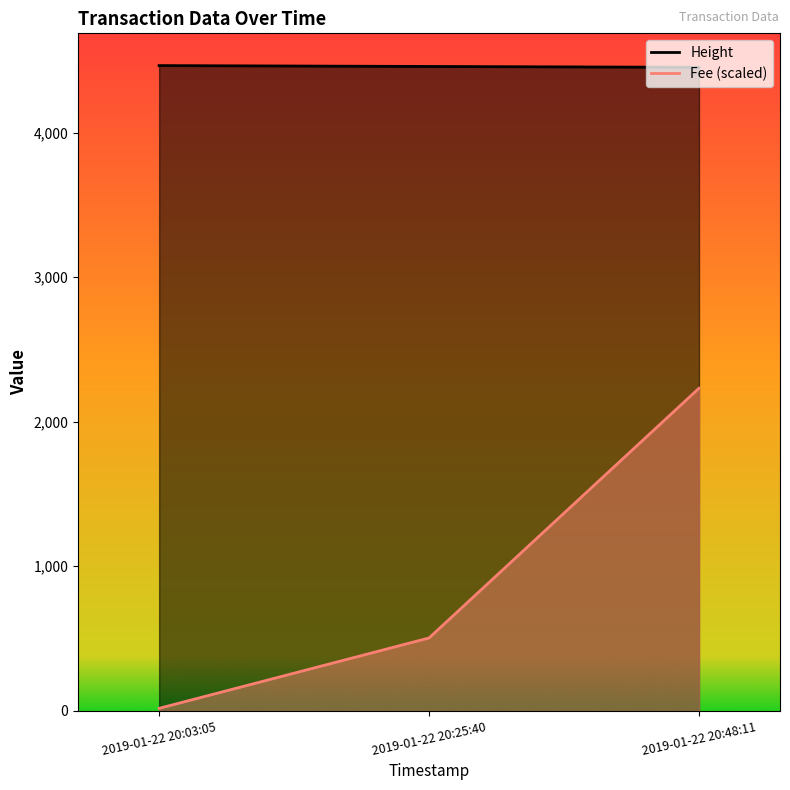

What is the maximum value shown in the chart?

4463.0